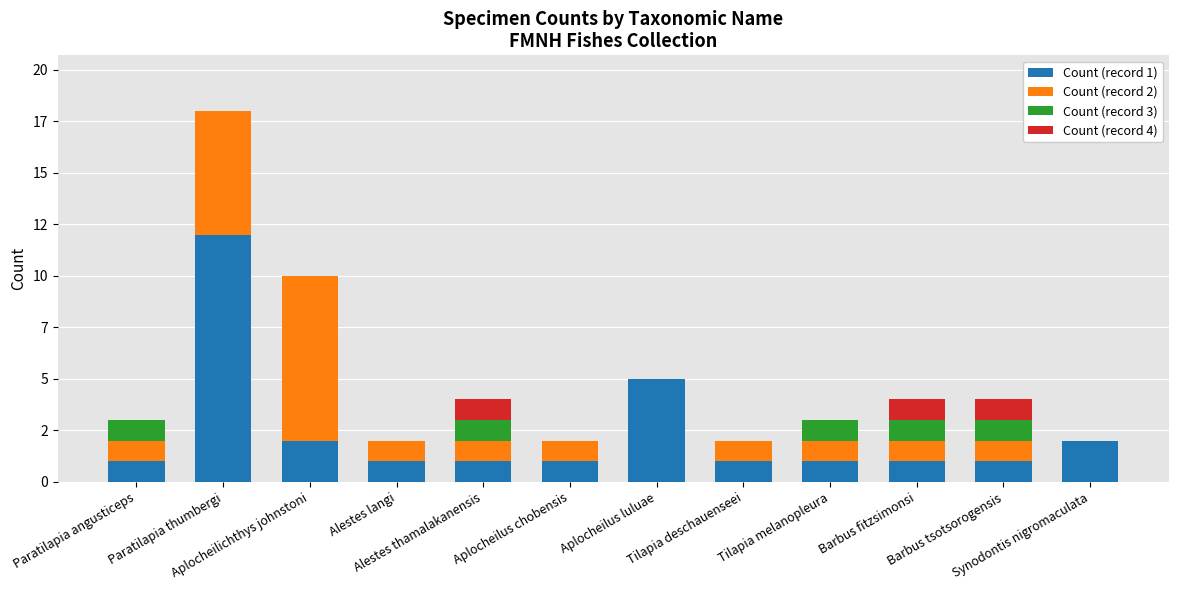

What are all the series names shown in the legend?

Count (record 1), Count (record 2), Count (record 3), Count (record 4)